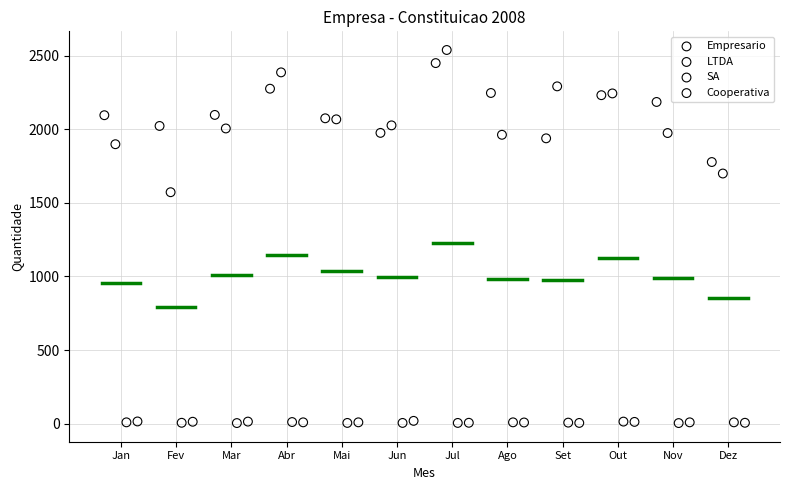

What are all the series names shown in the legend?

Empresario, LTDA, SA, Cooperativa